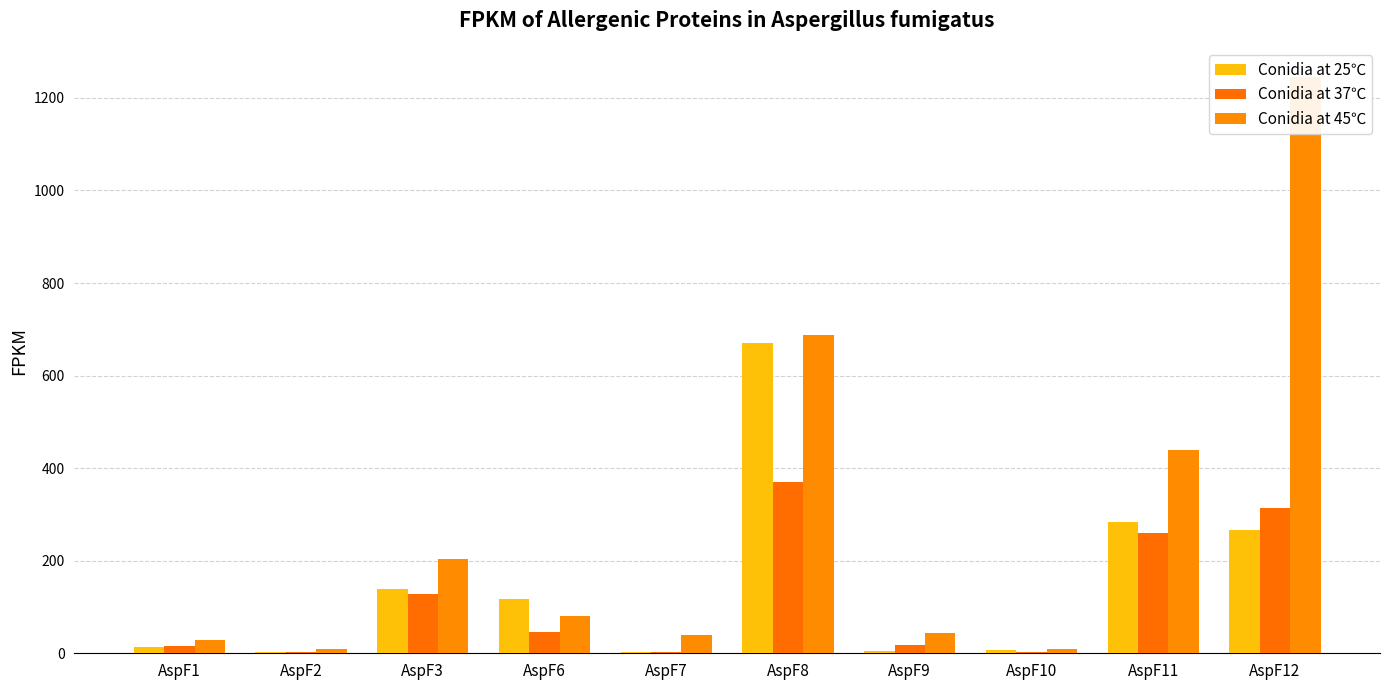

Which has a higher value, AspF6 or AspF11?

AspF11